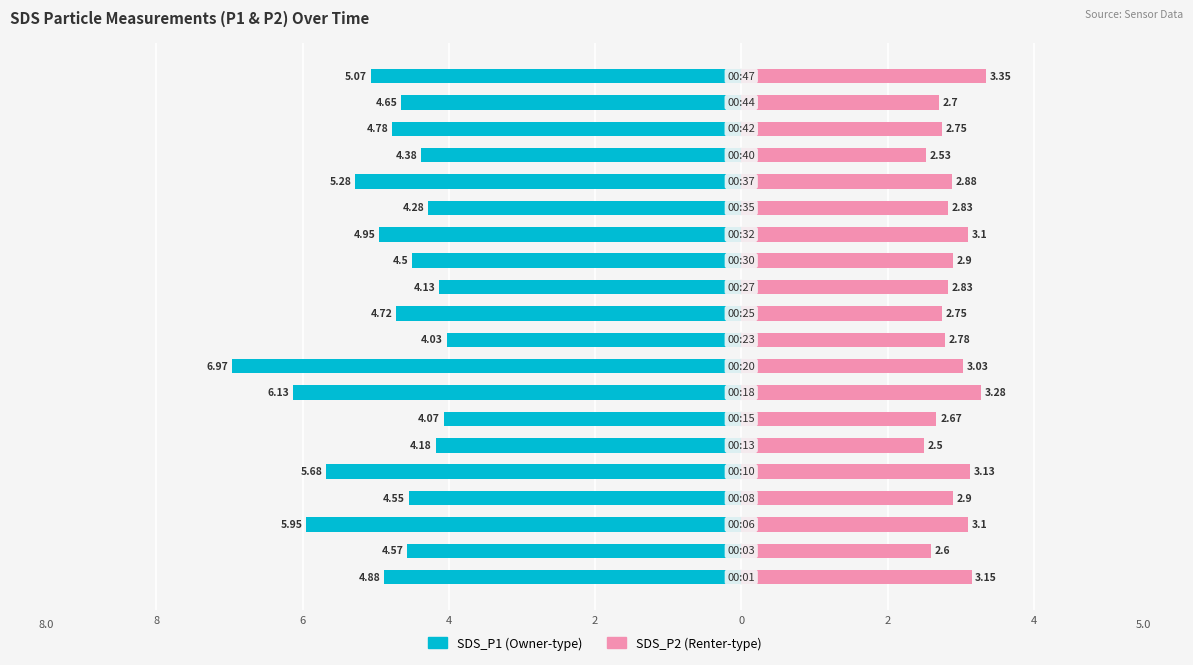

Count the number of data series in this chart.

2